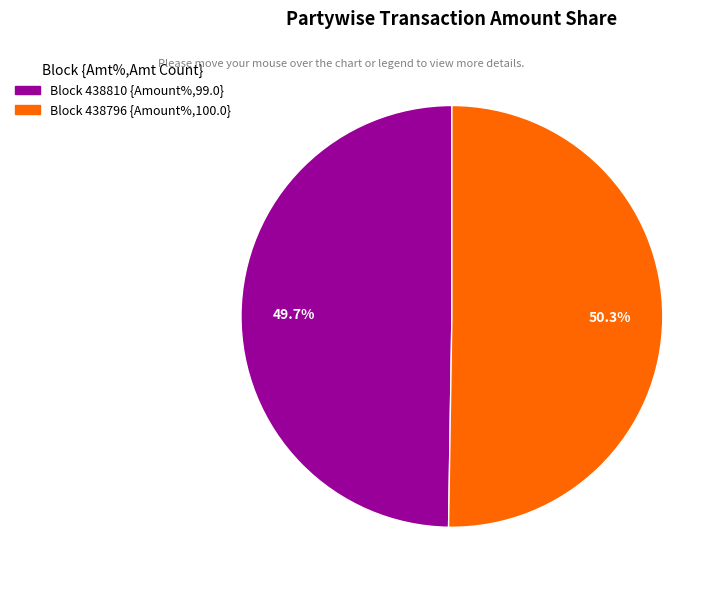

How many segments does this pie chart have?

2